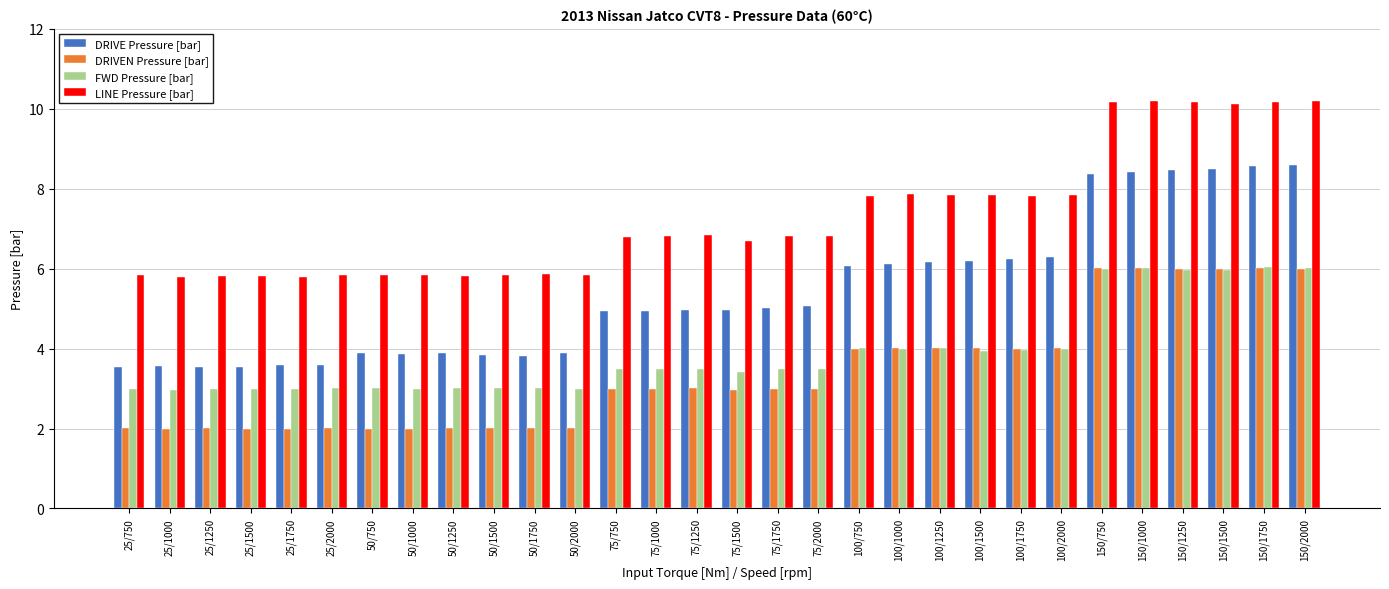

How many bars are there in each group?

4